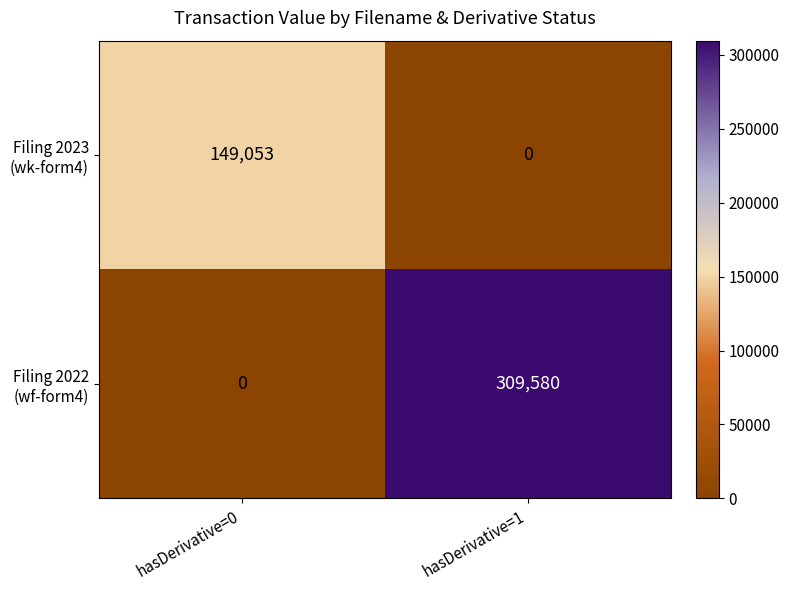

Which category has the highest value across all series?

hasDerivative=1